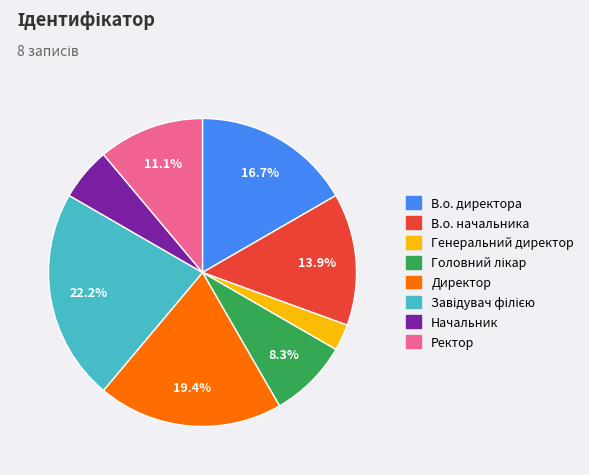

Does Генеральний директор represent more than half of the total?

No